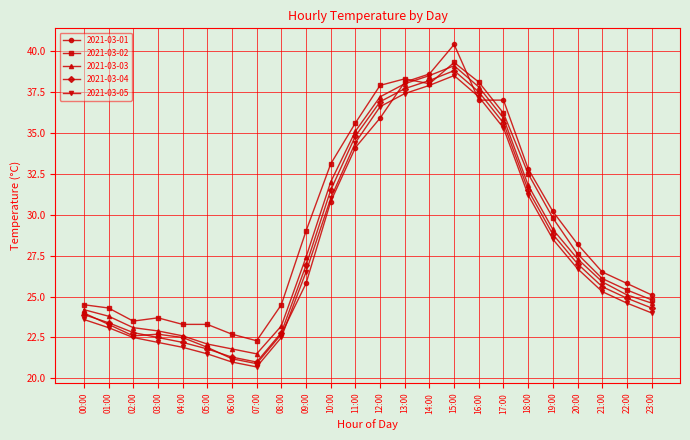

What is the smallest value displayed?

20.7